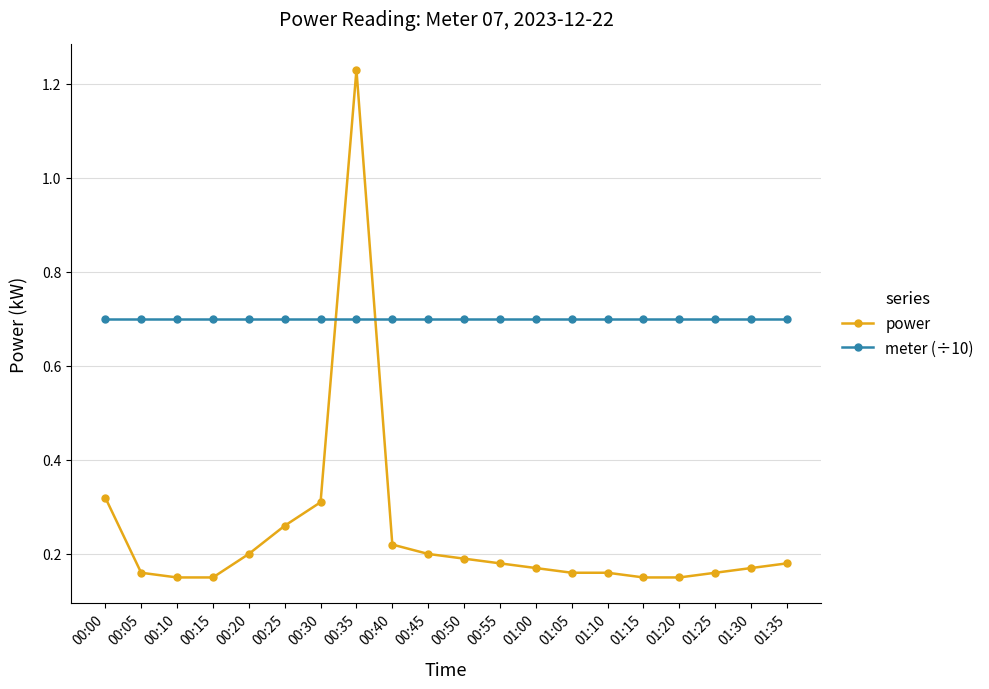

What is the minimum value for meter (÷10)?

0.7